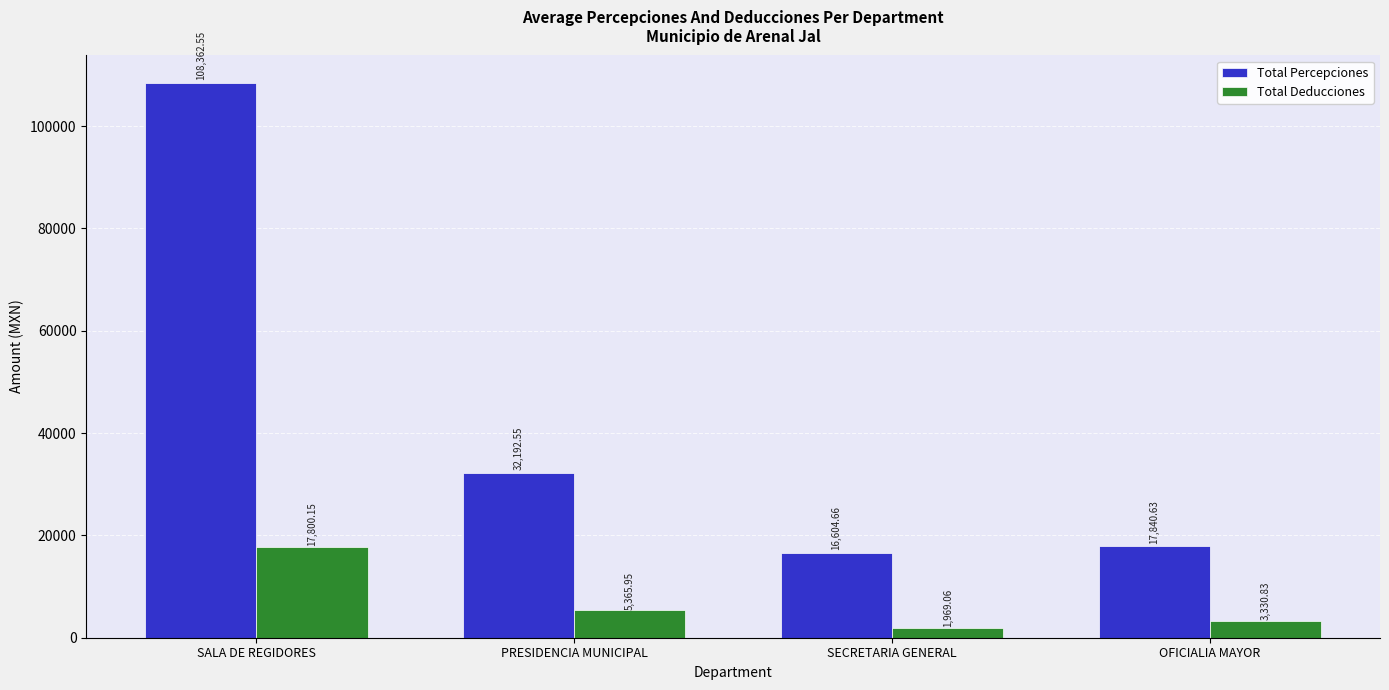

Which label corresponds to the smallest value in the chart?

SECRETARIA GENERAL